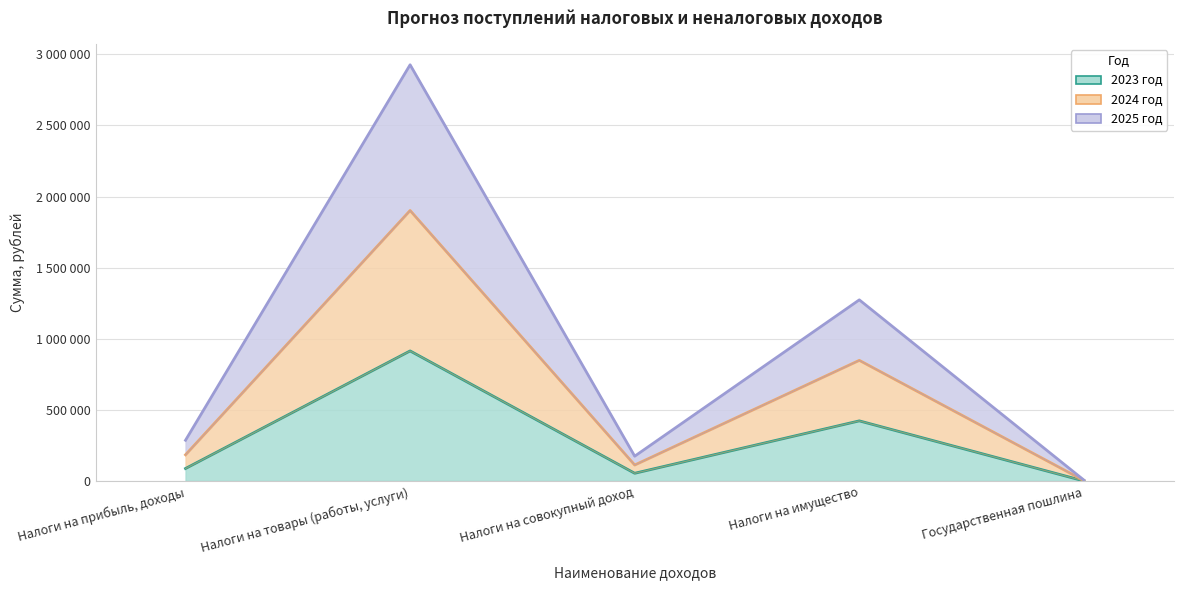

The 2025 год series shows 24335 at Налоги на совокупный доход. True or false?

False